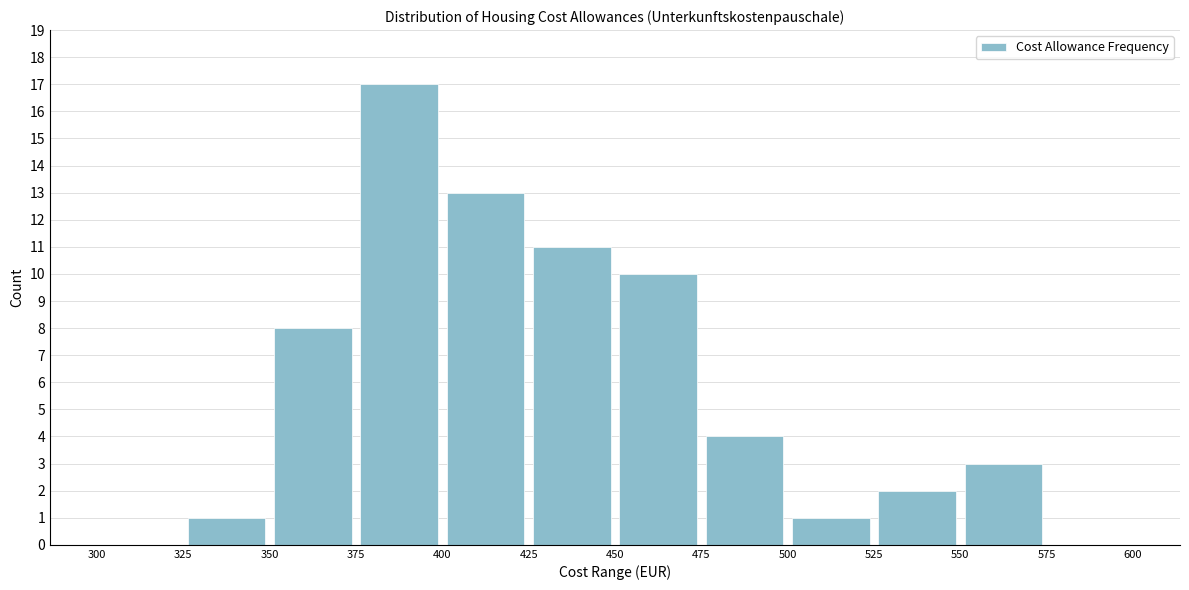

Over which range of the x-axis is the bar tallest?

375 to 400